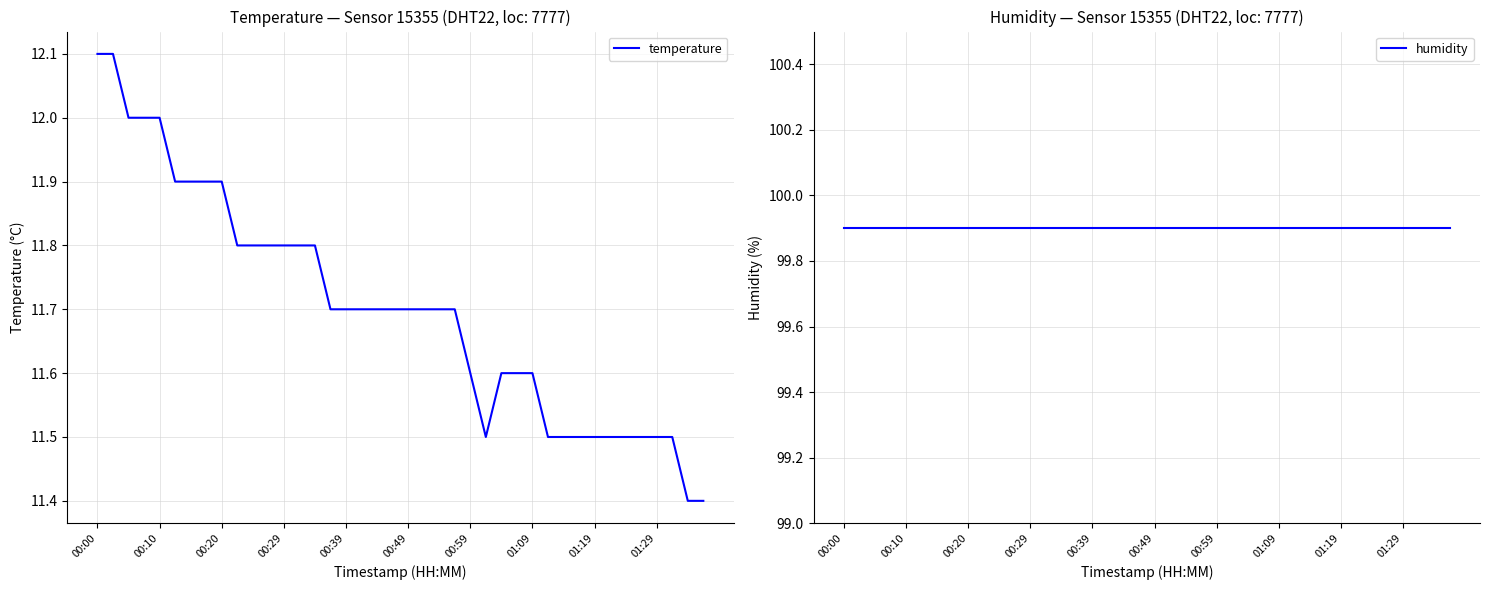

What is the average value of the humidity series?

99.9